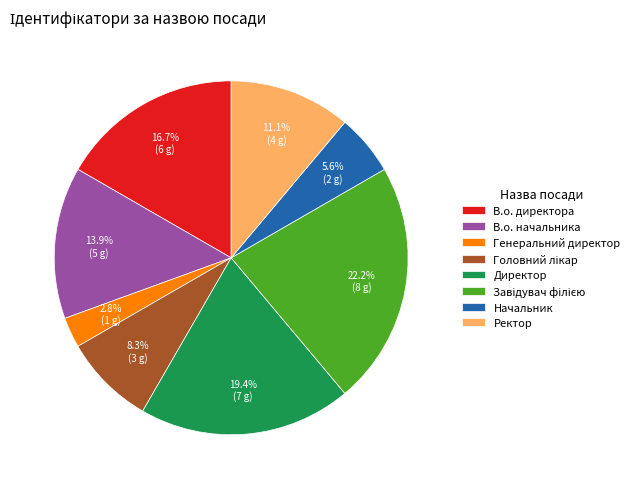

Is there a majority slice in this chart?

No